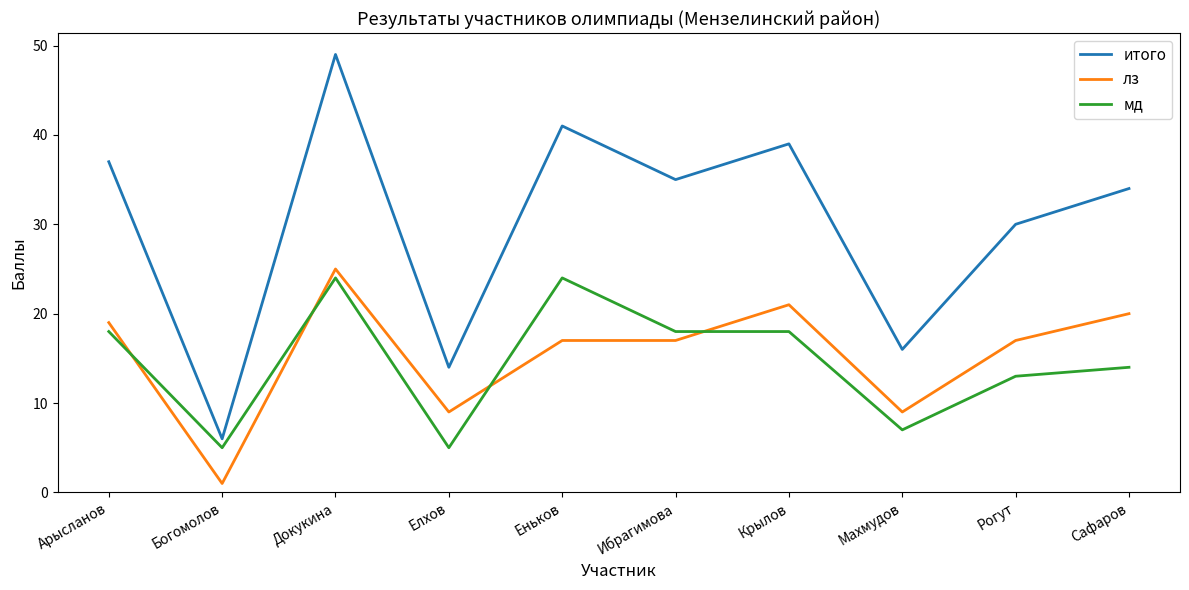

Is the value of итого at Докукина greater than the value of лз at Махмудов?

Yes